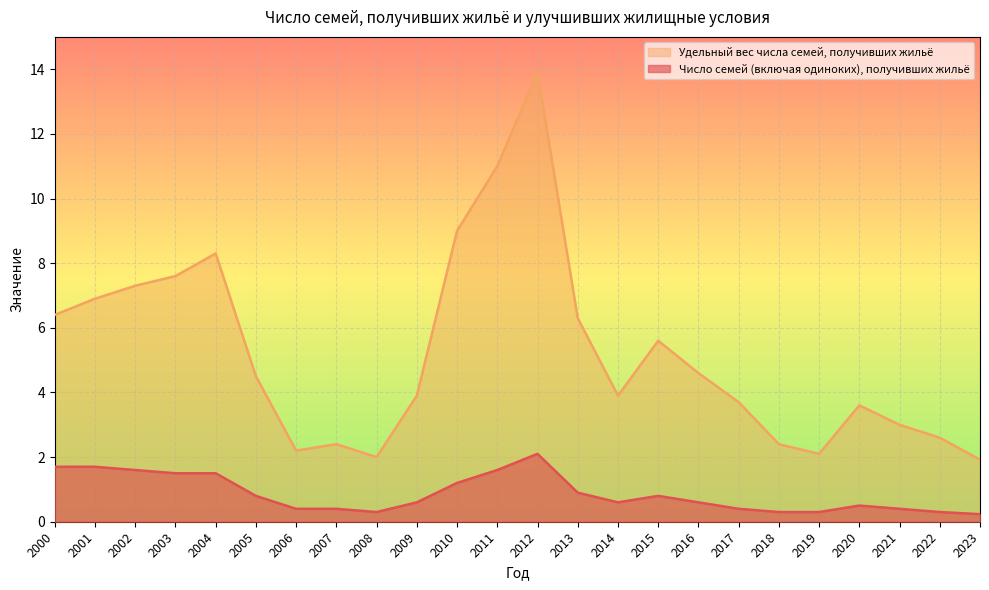

Reading left to right, list all the values displayed in this chart.

Число семей (включая одиноких), получивших жильё: 1.7	1.7	1.6	1.5	1.5	0.8	0.4	0.4	0.3	0.6	1.2	1.6	2.1	0.9	0.6	0.8	0.6	0.4	0.3	0.3	0.5	0.4	0.3	0.2
Удельный вес числа семей, получивших жильё: 6.4	6.9	7.3	7.6	8.3	4.5	2.2	2.4	2.0	3.9	9.0	11.0	13.9	6.3	3.9	5.6	4.6	3.7	2.4	2.1	3.6	3.0	2.6	1.9